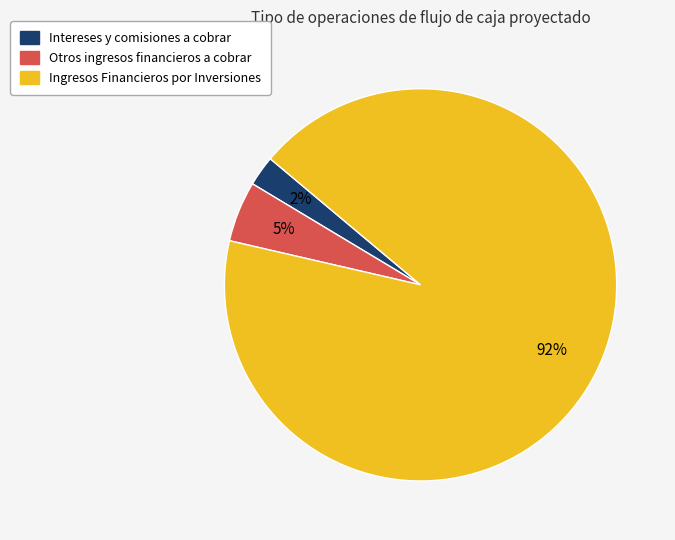

What is the smallest slice in the pie chart?

Intereses y comisiones a cobrar